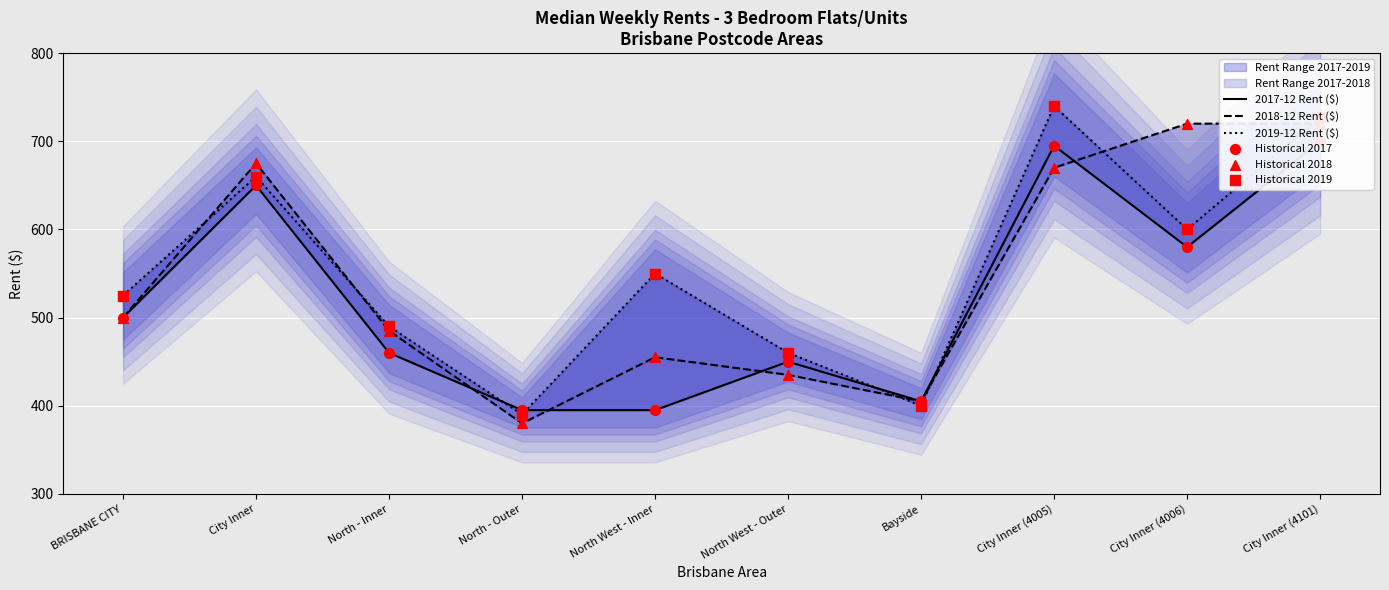

At how many categories does at least one series exceed 650?

4